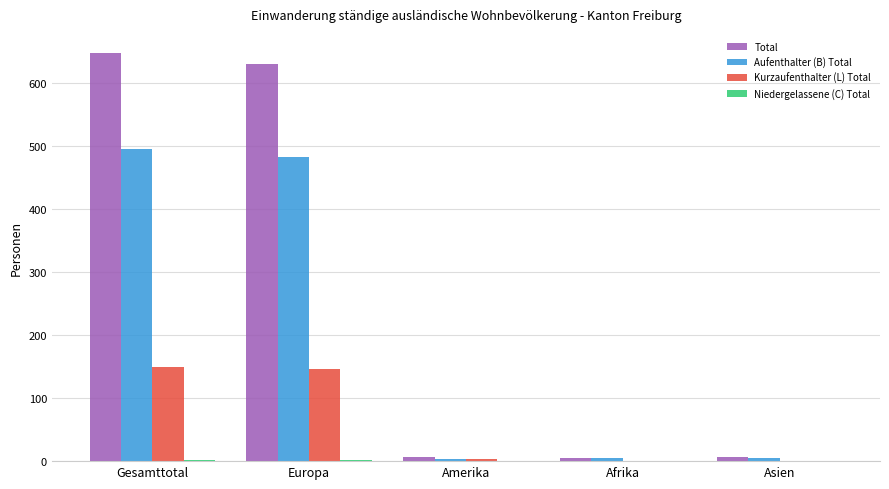

Which series changed the most between Europa and Afrika?

Total